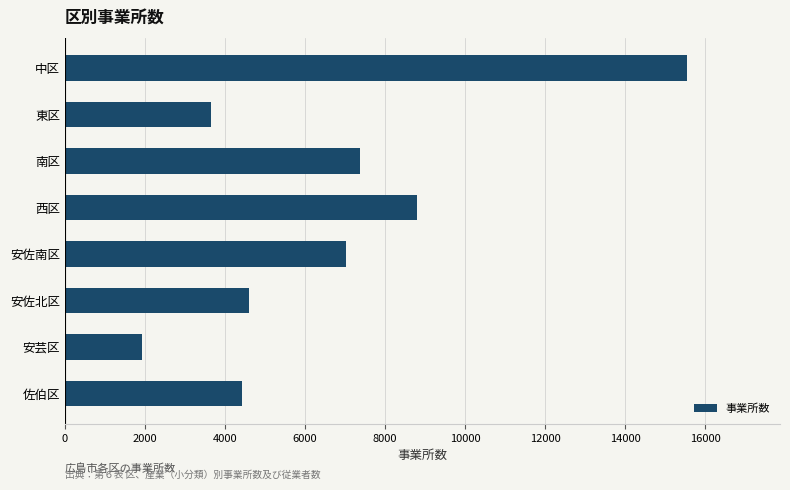

What is the sum of all values?

53327